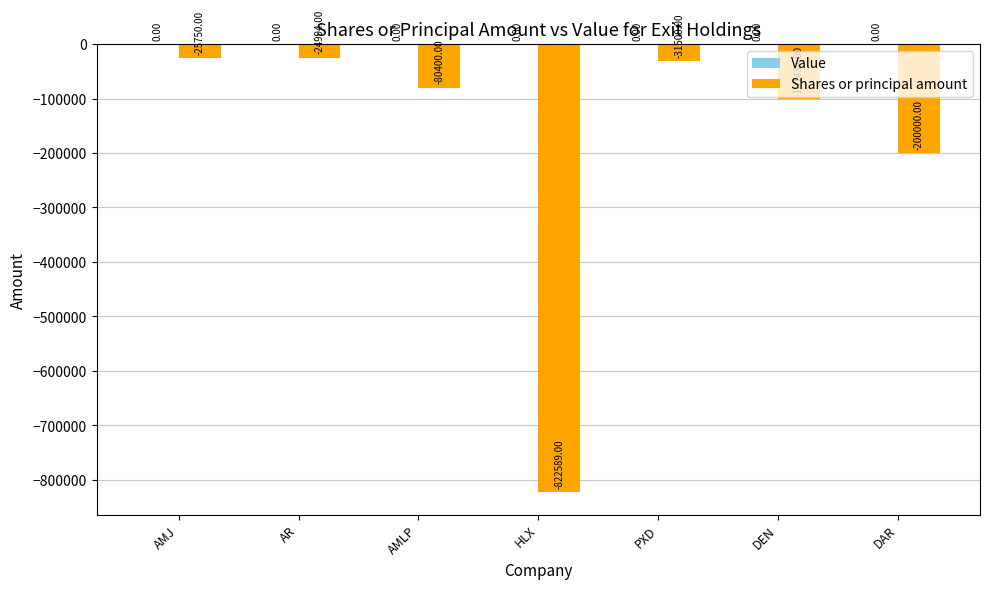

What is the label of the 1st bar from the right?

DAR